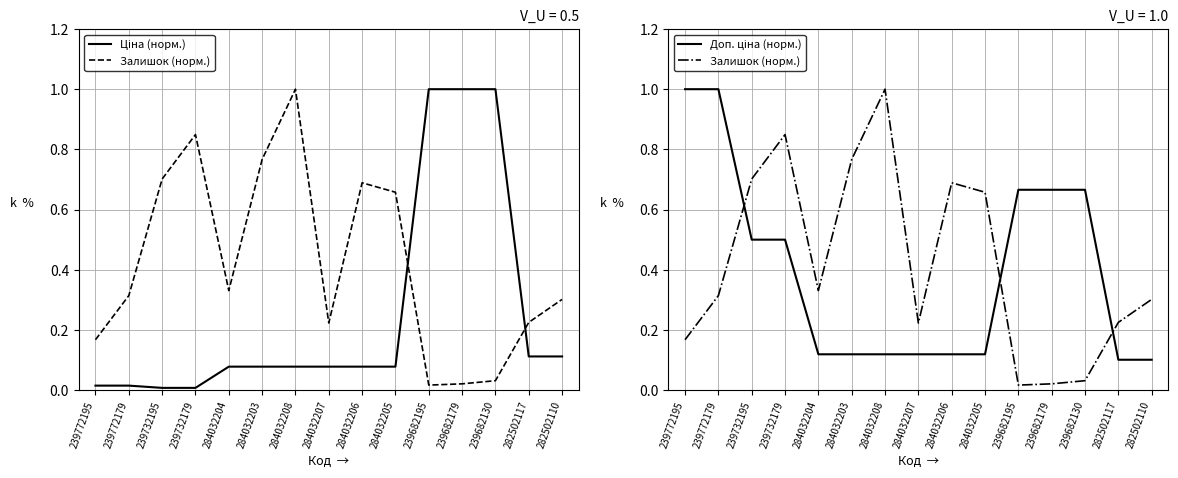

Which series has the widest spread of values?

Ціна (норм.)